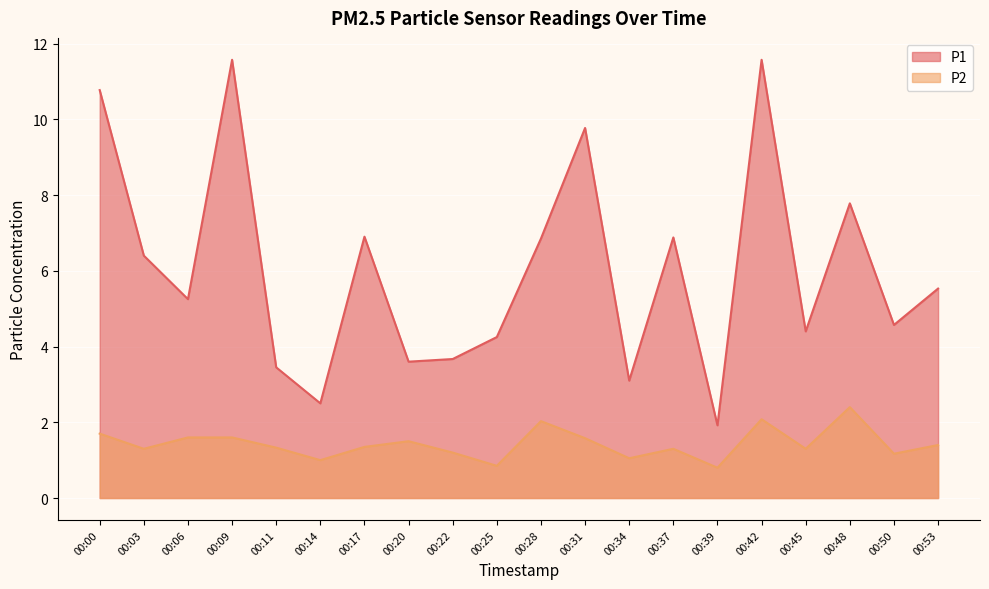

What is the value of the P2 point at the 8th from the left?

1.5